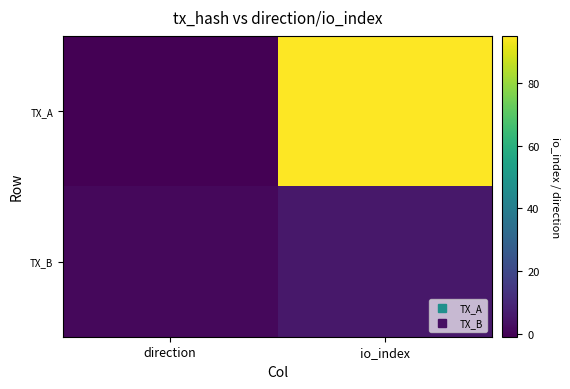

Reading left to right, extract all data points from this chart.

TX_A: direction=-1	io_index=95
TX_B: direction=1	io_index=5